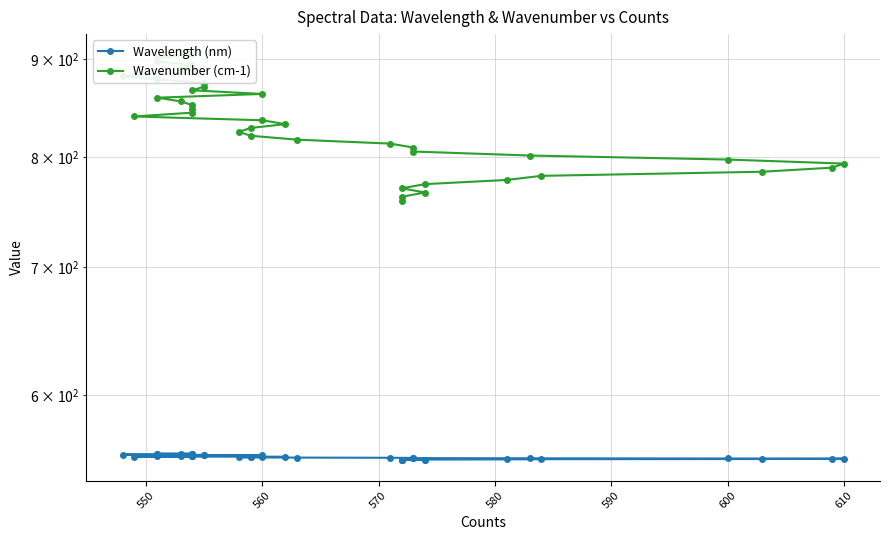

True or false: Wavelength (nm) and Wavenumber (cm-1) cross at least once.

False